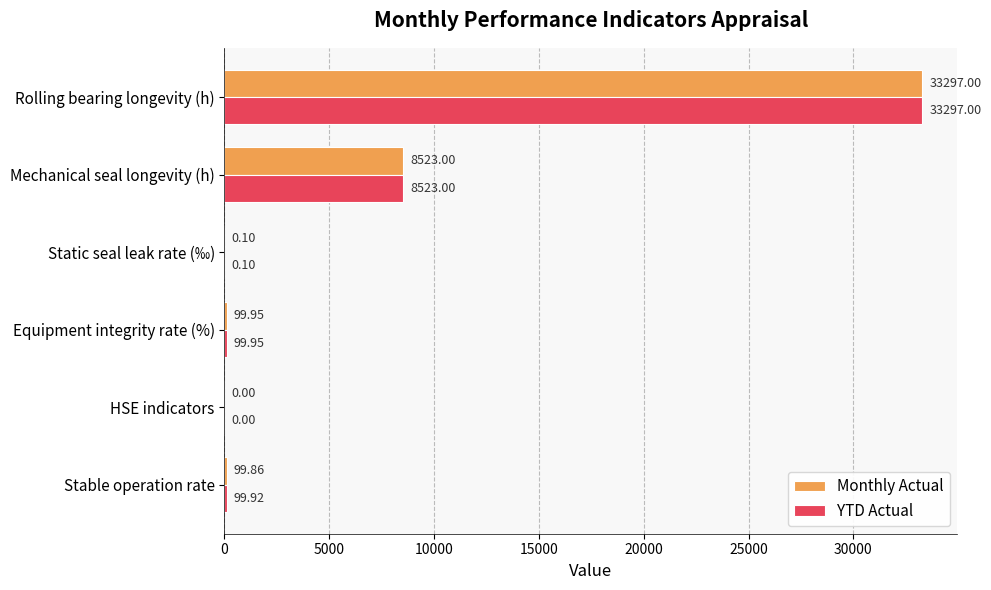

What is the total value across all series at Rolling bearing longevity (h)?

66594.0